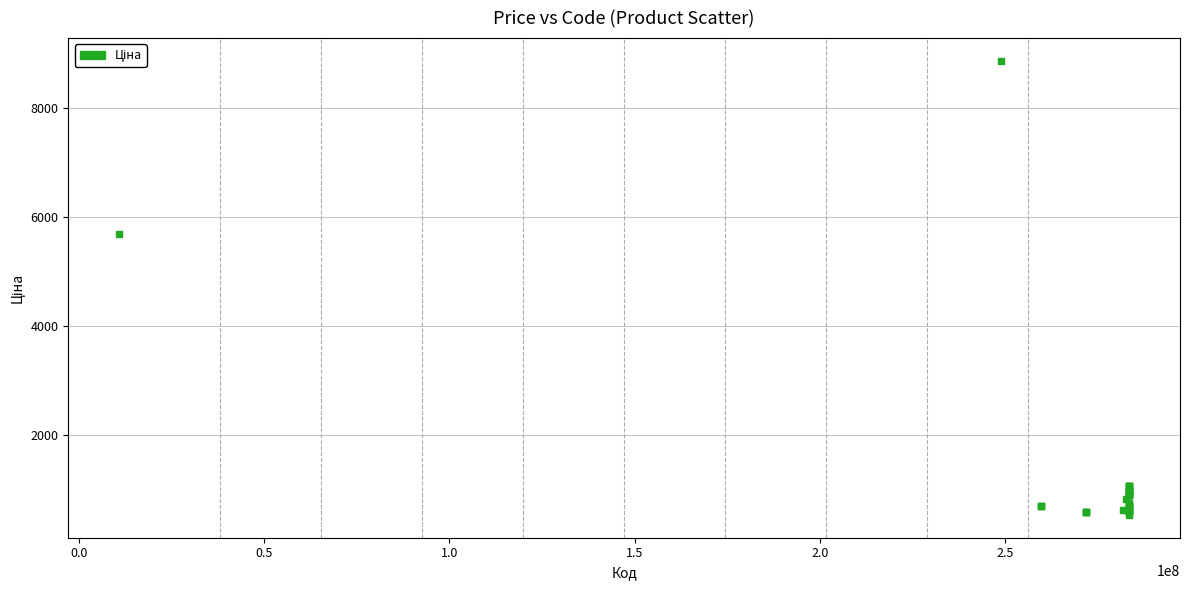

What Y value in the scatter plot is closest to 4693?

5673.8